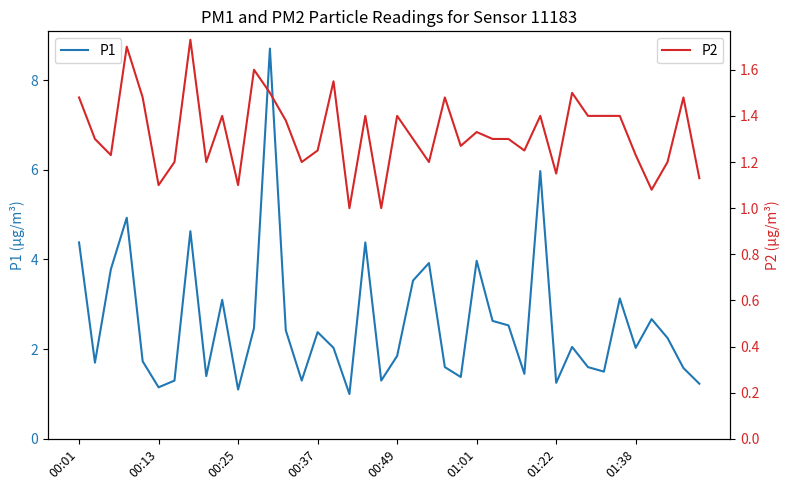

List the series in order of their overall mean, highest first.

P1, P2